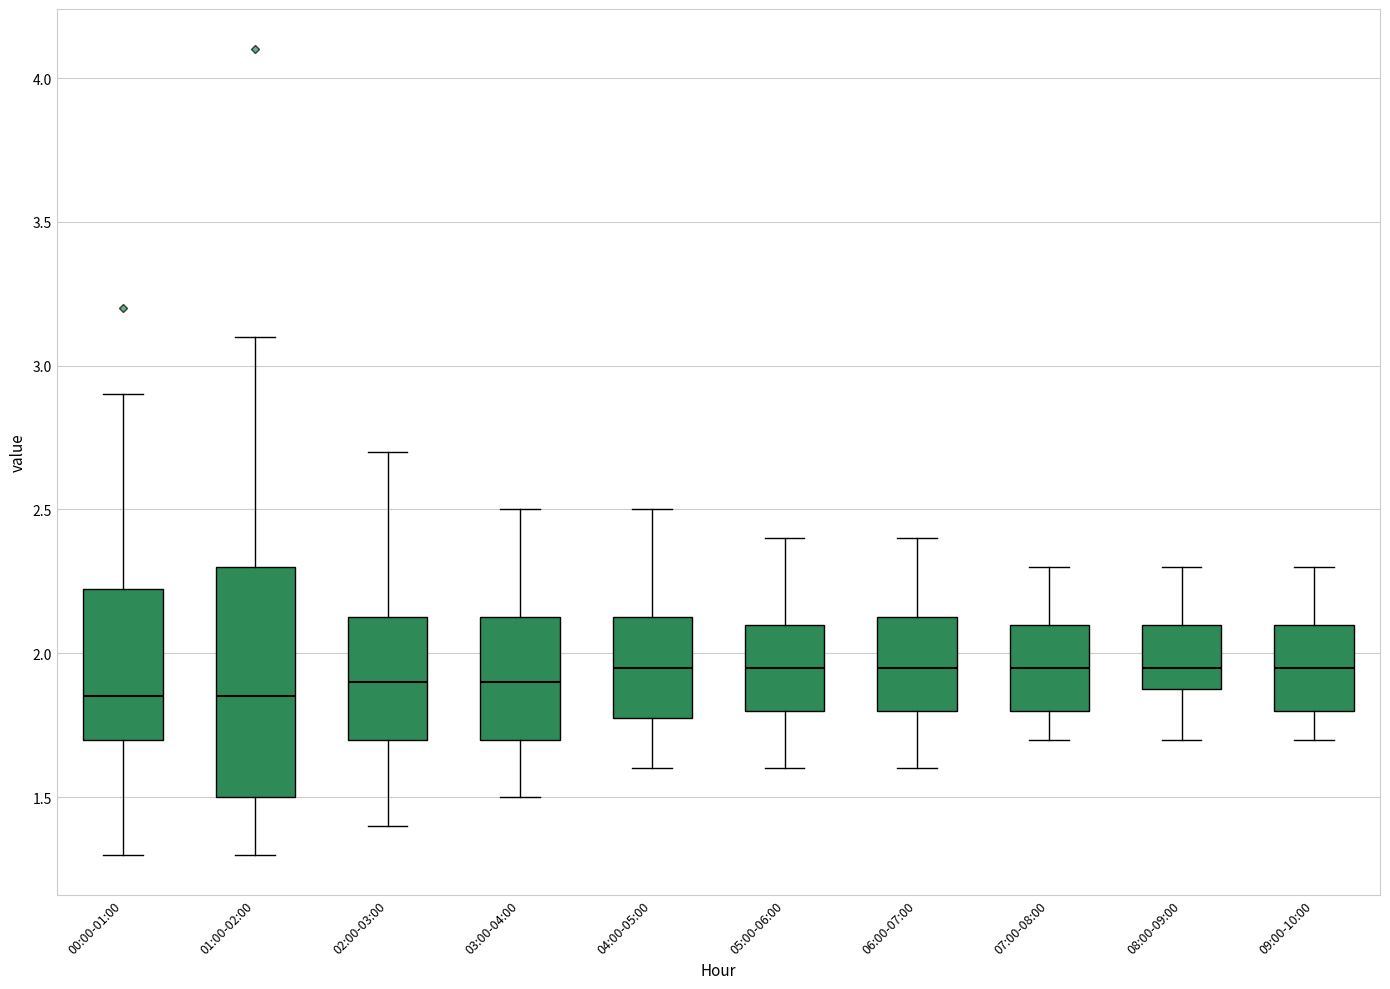

Where does the upper whisker of the box for 04:00-05:00 end on the y-axis? The values are not printed on the chart, so give them approximately, as read against the axis.

2.50